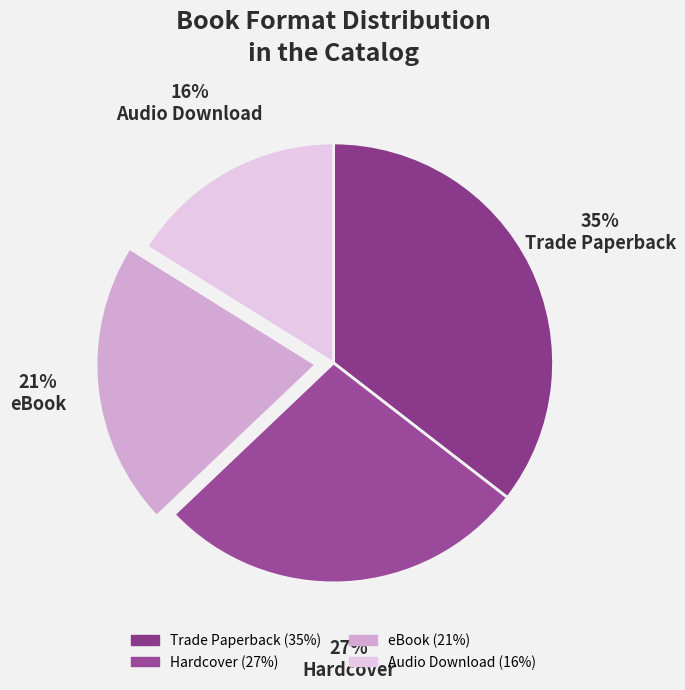

How many slices are in this pie chart?

4